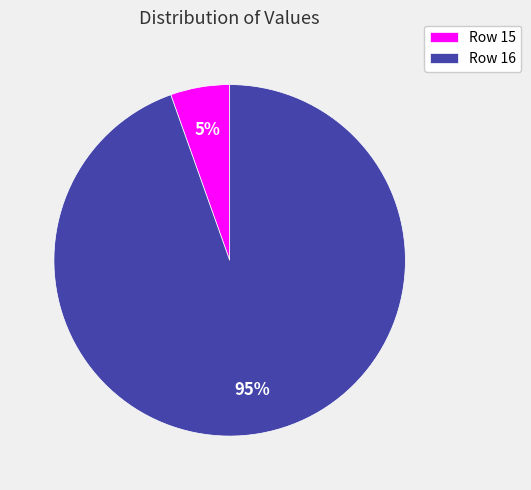

To the nearest percent, what is the average slice percentage?

50%